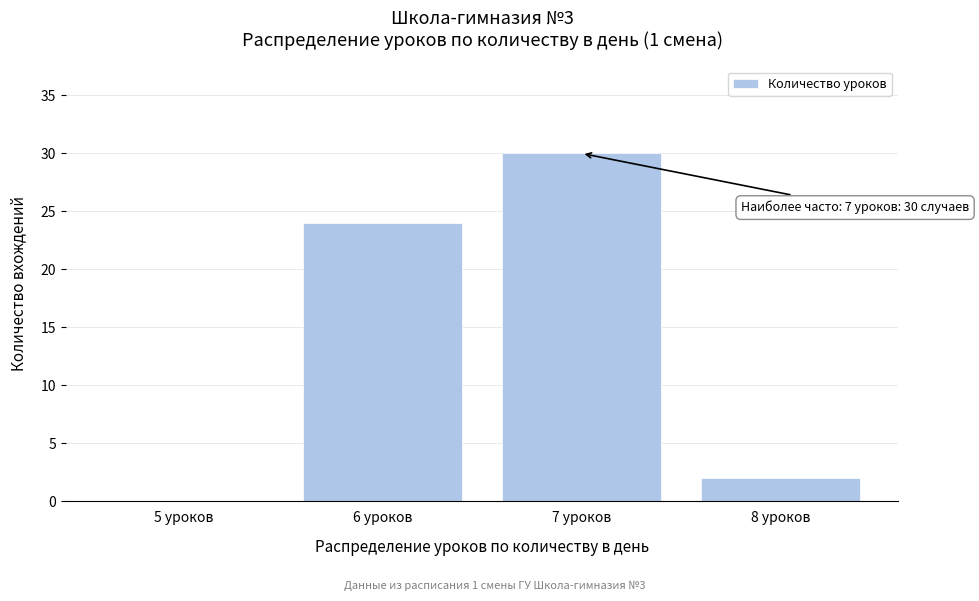

Reading left to right, transcribe all the data shown in this chart.

5 уроков=0	6 уроков=24	7 уроков=30	8 уроков=2